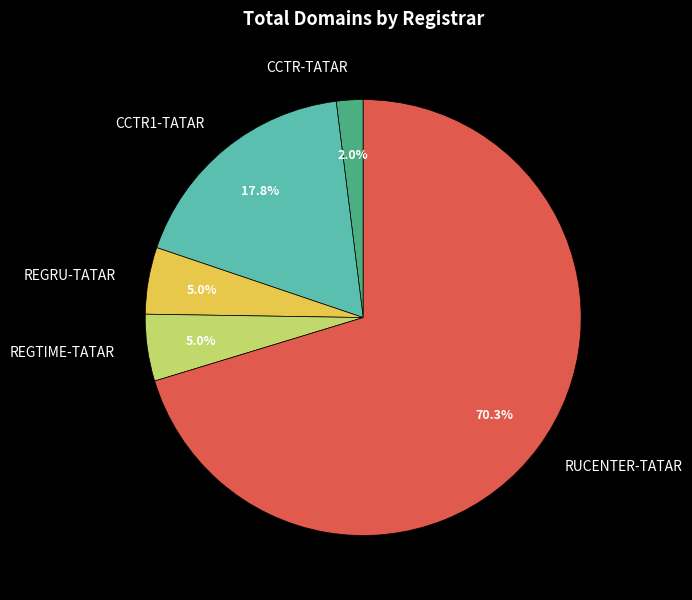

Is there any slice that represents more than half of the pie?

Yes